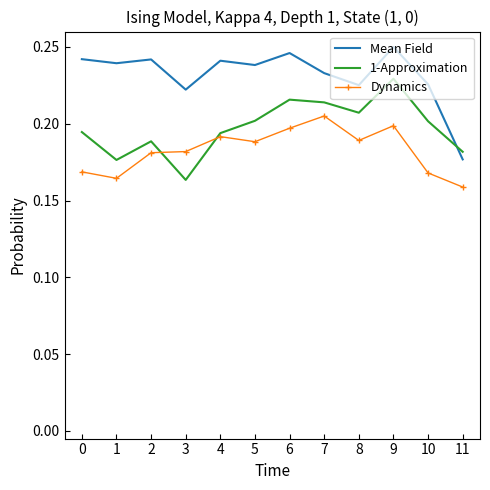

The Dynamics series shows 0.1 at 1. True or false?

False